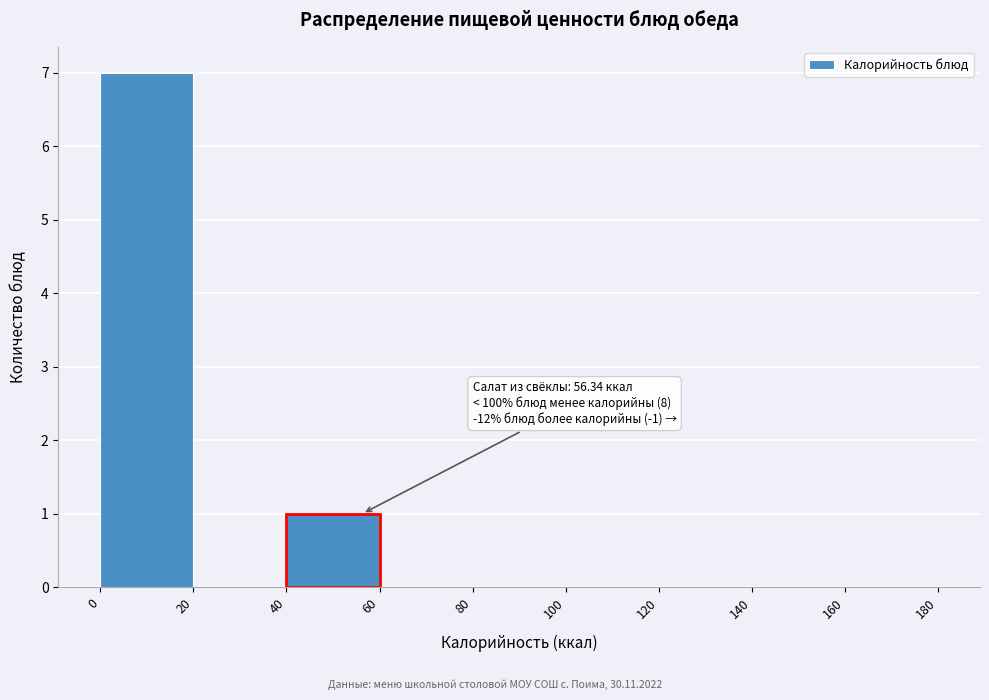

Over which range of the x-axis is the bar tallest?

0 to 20